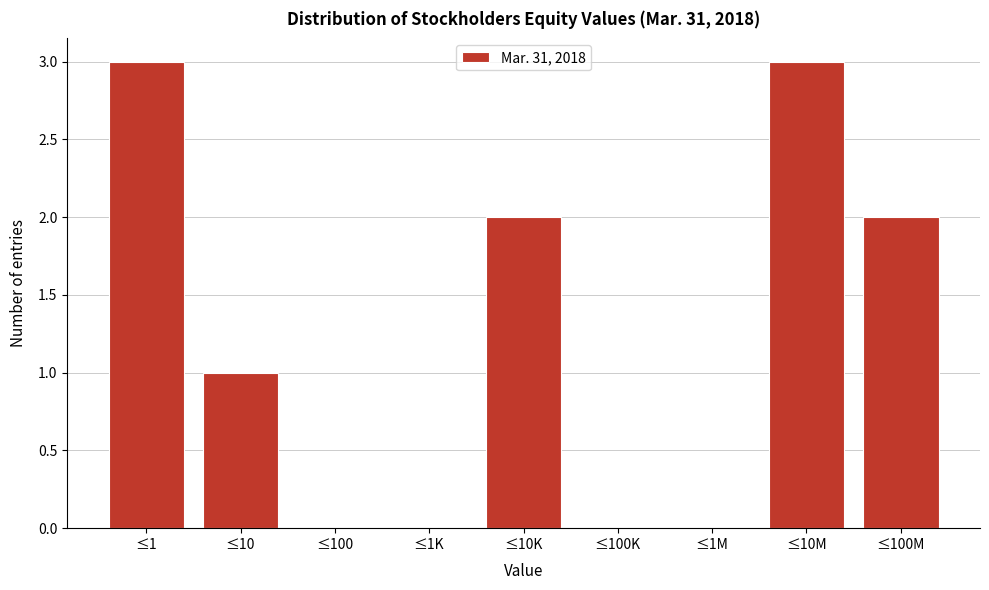

Reading left to right, list all the values displayed in this chart.

≤1=3	≤10=1	≤100=0	≤1K=0	≤10K=2	≤100K=0	≤1M=0	≤10M=3	≤100M=2